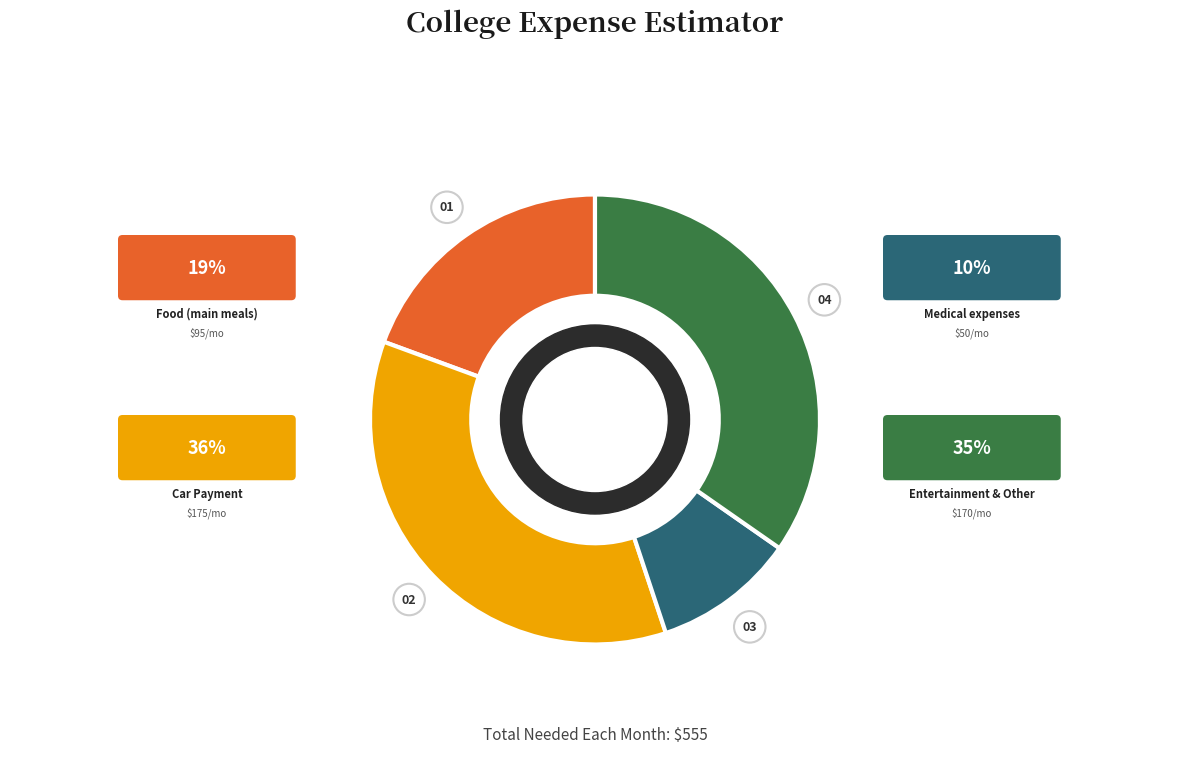

Does any single category account for the majority?

No